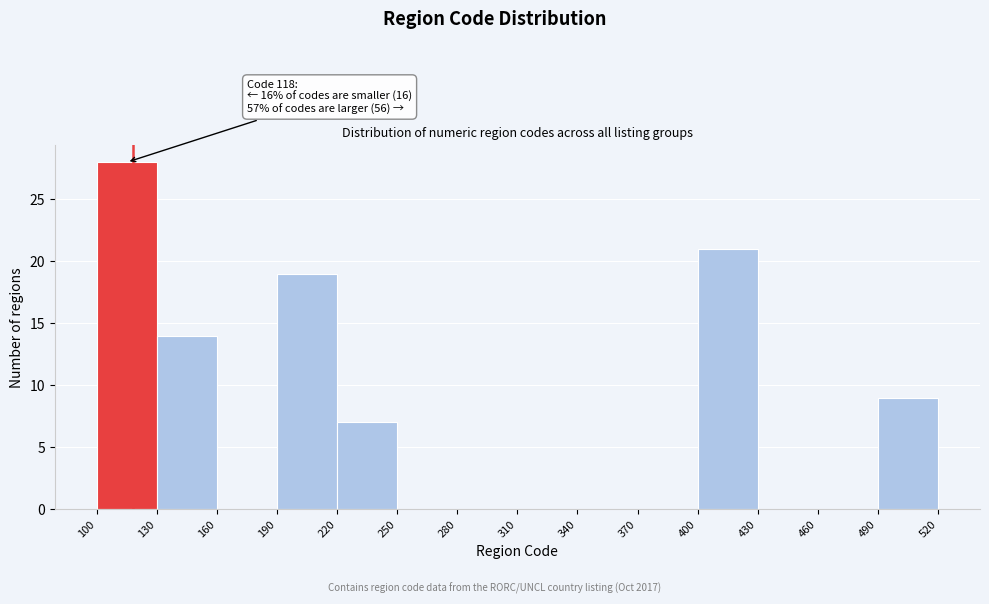

Which range on the x-axis has the tallest bar?

100 to 130